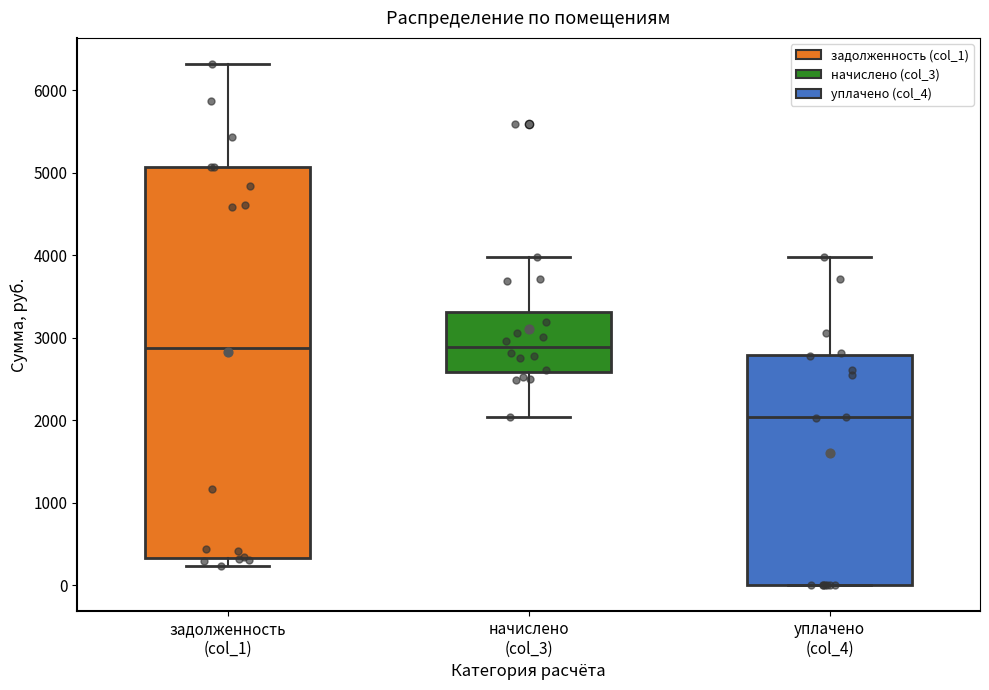

Reading left to right, transcribe this box plot: for each box, give where its median line is, the range the box spans, and where its two whiskers end, as read against the y-axis. The values are not printed on the chart, so give them approximately, as read against the axis.

задолженность (col_1): median 2900, box 300 to 5100, whiskers 200 to 6300
начислено (col_3): median 2900, box 2600 to 3300, whiskers 2000 to 4000
уплачено (col_4): median 2000, box 0 to 2800, whiskers 0 to 4000